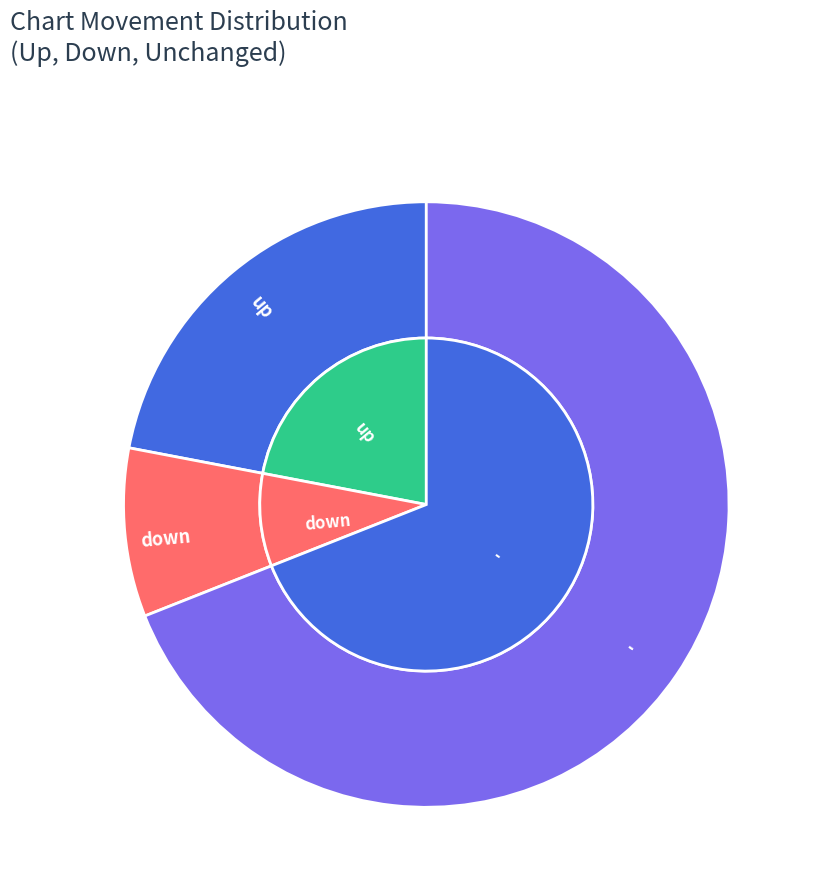

Is there any slice that represents more than half of the pie?

Yes